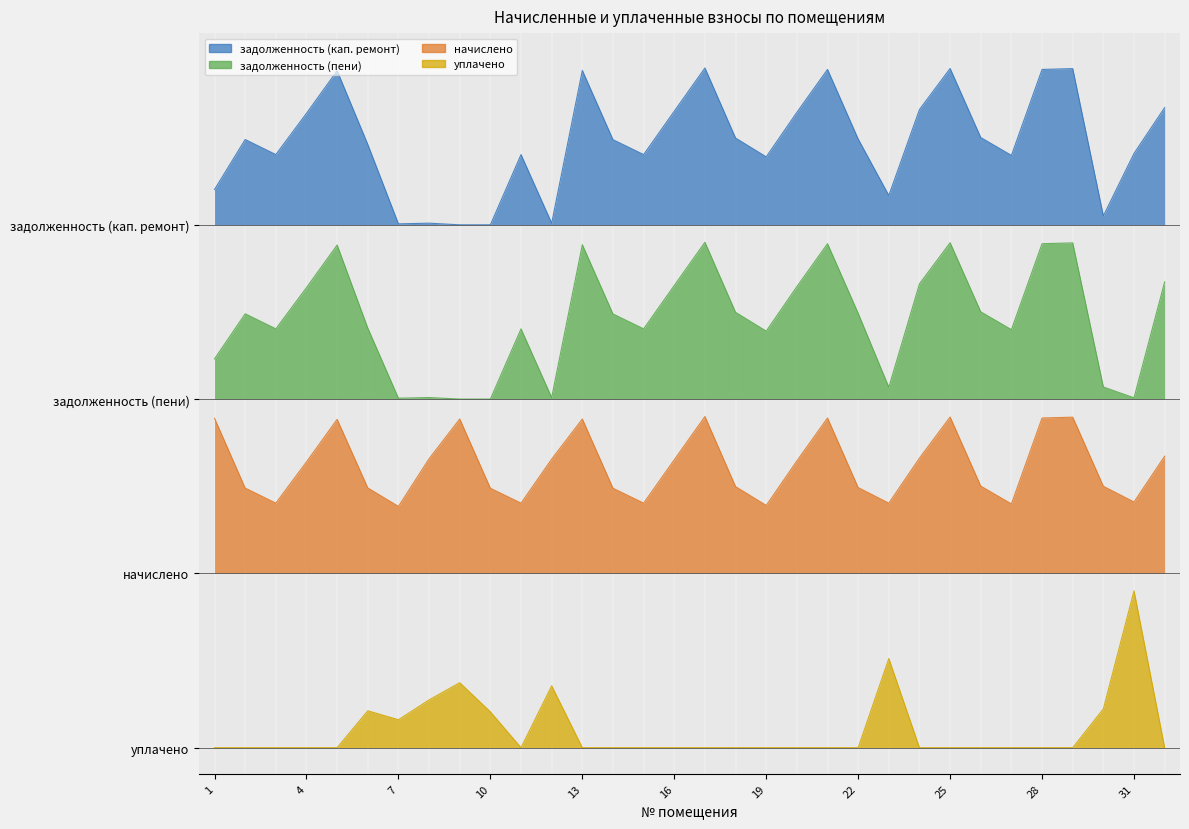

At which category does задолженность (пени) reach its first local valley?

3